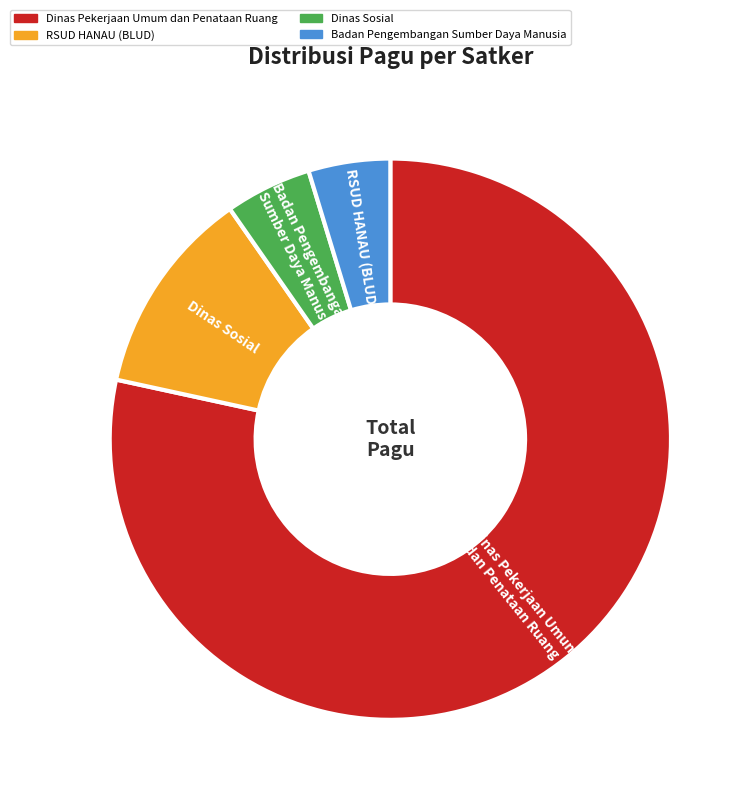

How many slices are in this pie chart?

4